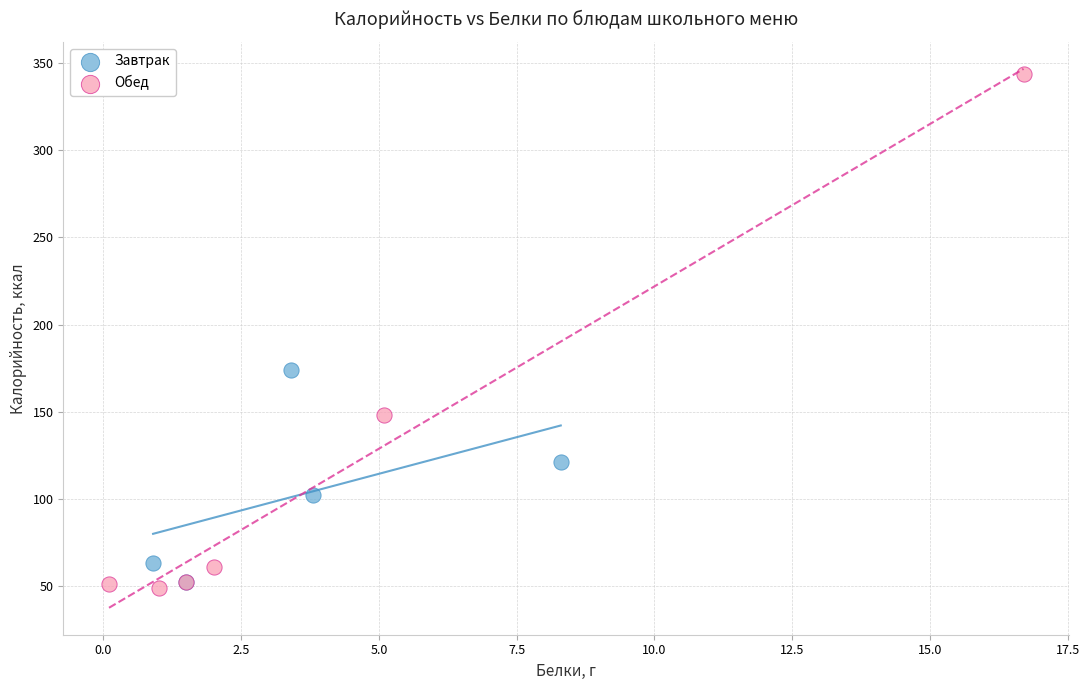

Which series has the widest spread of Y values?

Обед